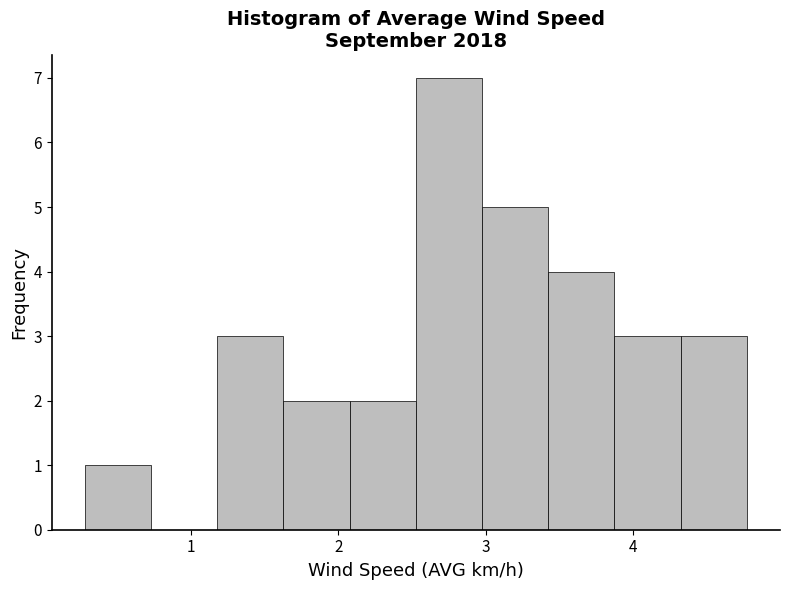

Which range on the x-axis has the tallest bar?

2.5 to 3.0